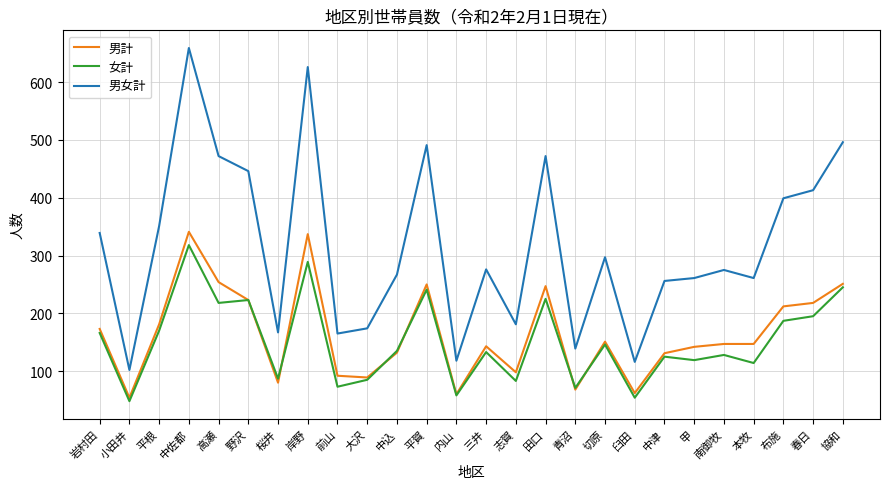

What is the difference between the maximum and minimum values in the 男計 series?

287